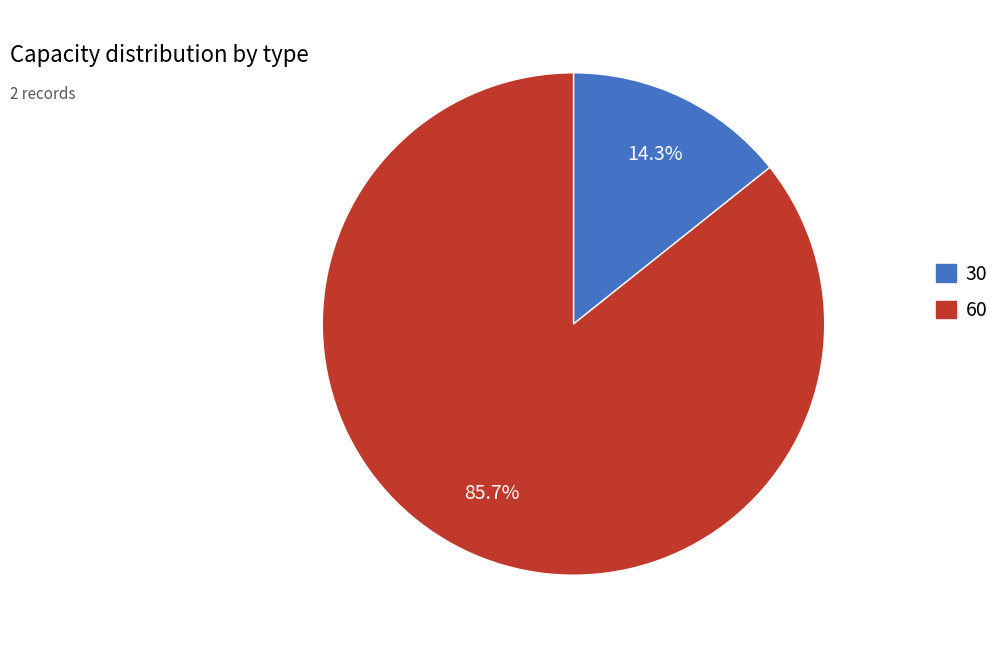

To the nearest percent, what percentage of the pie is 60?

86%